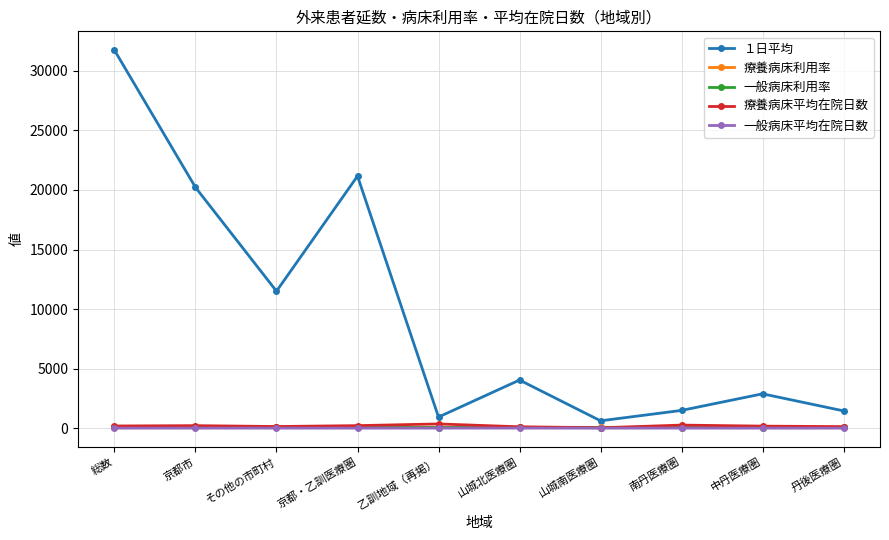

What is the smallest value displayed?

16.4